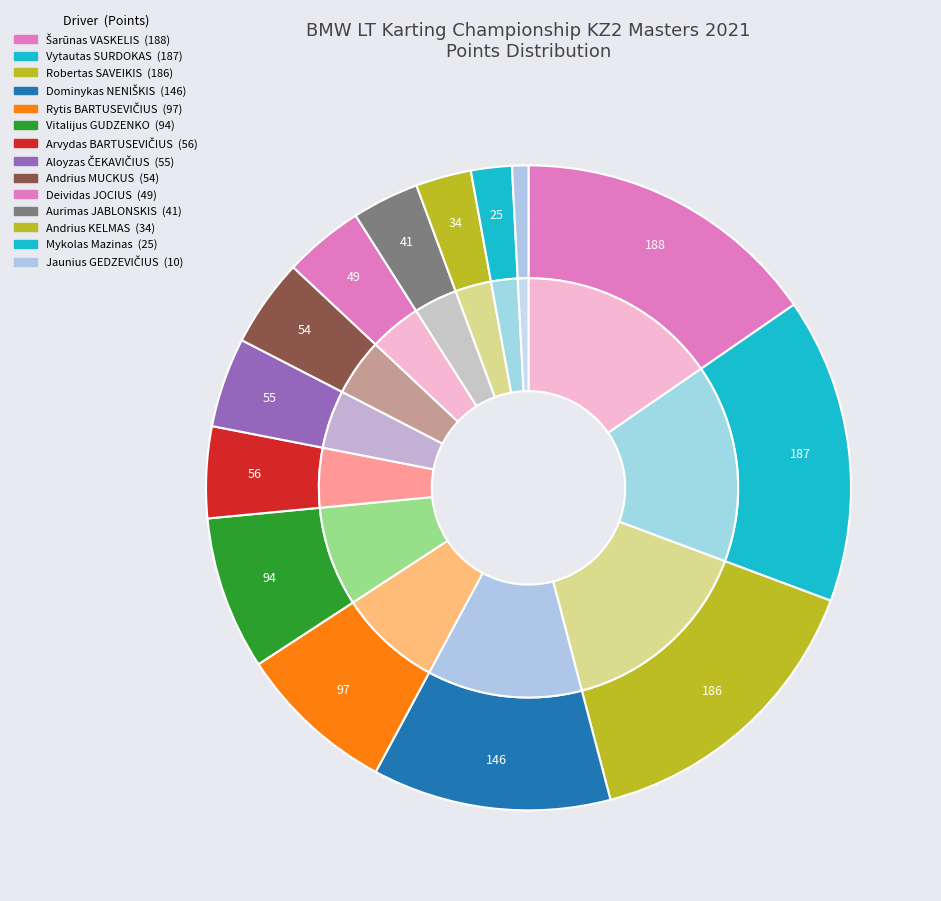

What is the change in value from Rytis BARTUSEVIČIUS to Vitalijus GUDZENKO?

-3